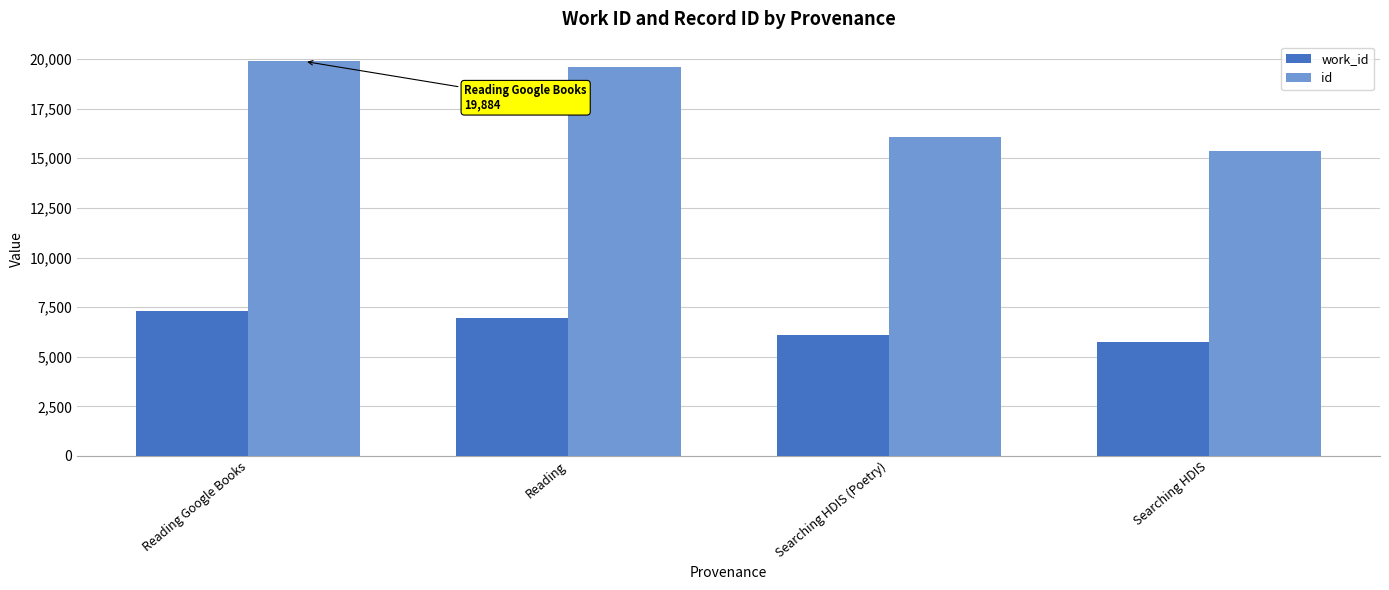

Between Reading Google Books and Searching HDIS, which series saw the biggest shift?

id